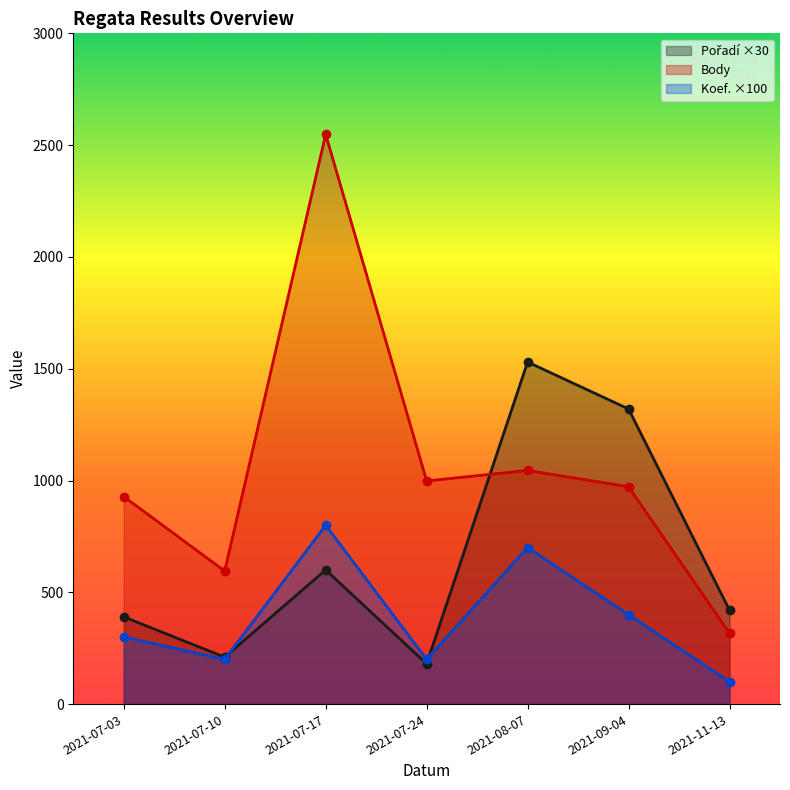

Rank the series by their average value, from lowest to highest.

Koef., Pořadí, Body